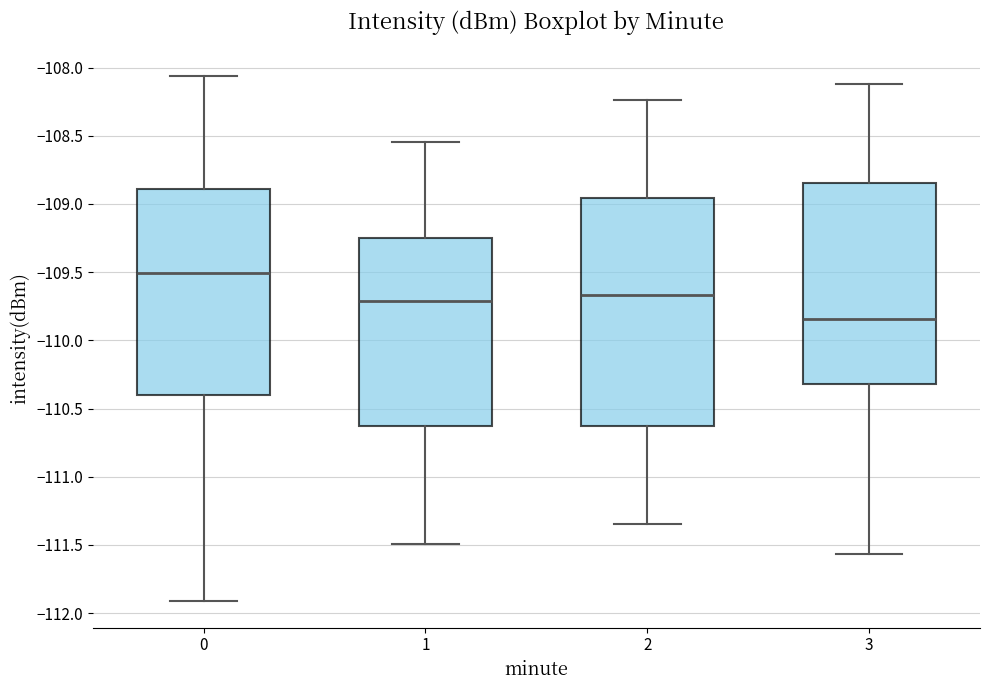

Which box's median line is the highest?

0